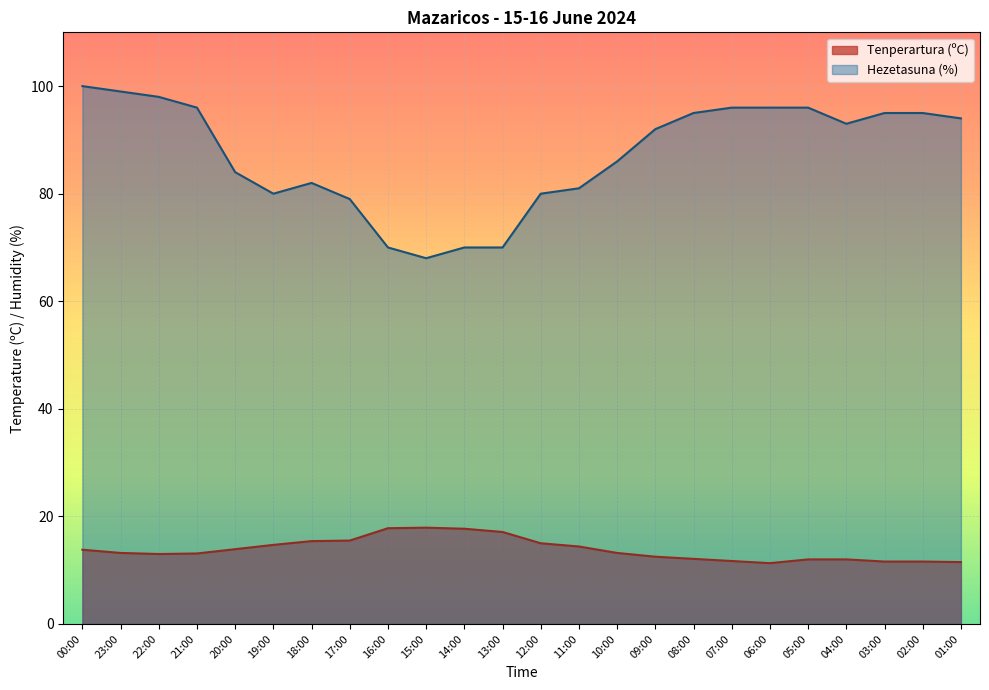

What is the spread (max minus min) of values at 17:00?

63.5